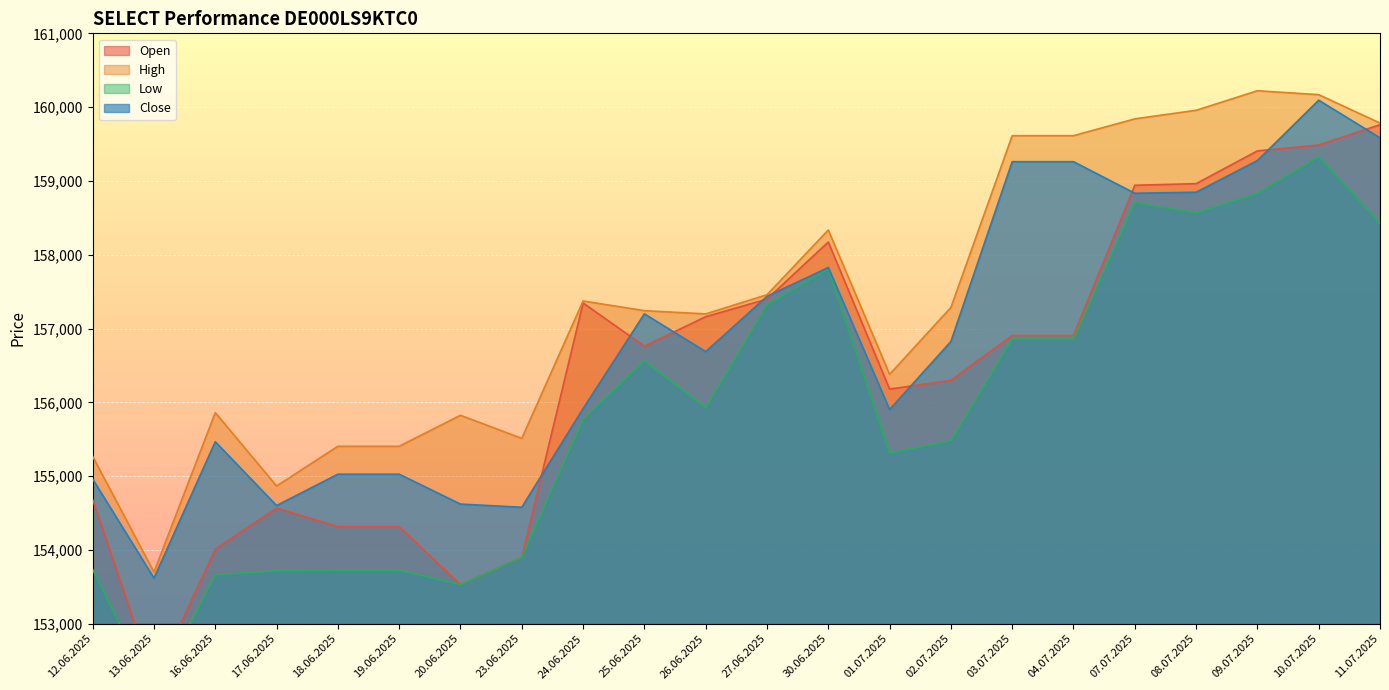

What is the value of the Close point at the 7th from the left?

154621